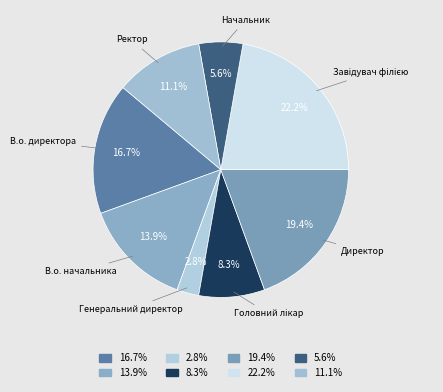

The Директор slice represents 19% of the pie. True or false?

True